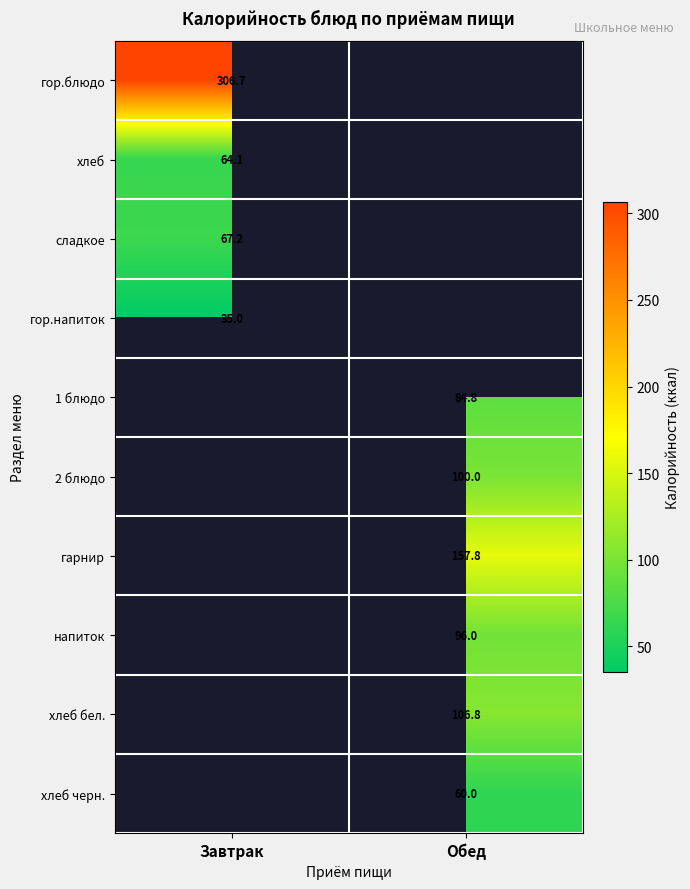

Is the value of напиток at Обед greater than the value of хлеб черн. at Обед?

Yes